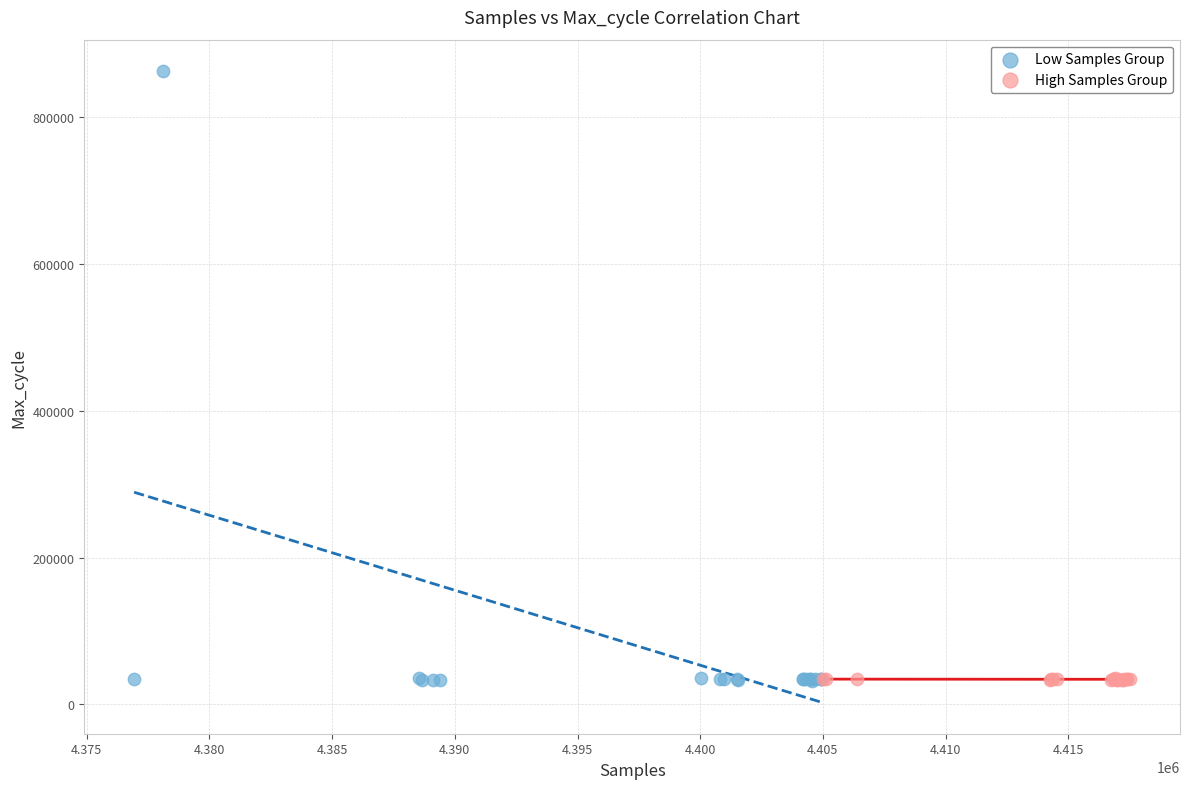

Which series has the largest Y range (max minus min)?

Low Samples Group